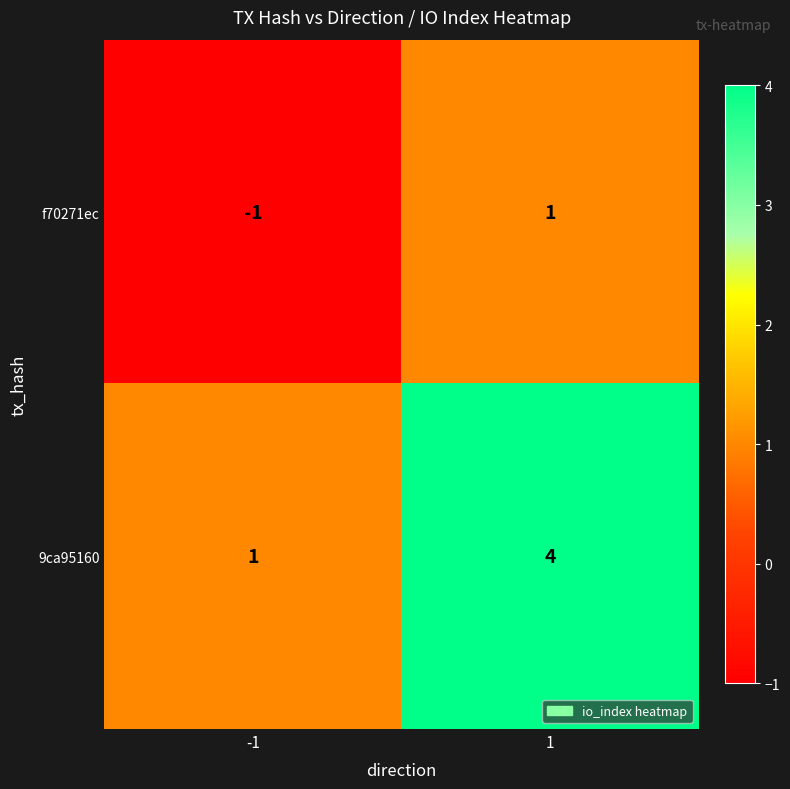

Rank the series by their average value, from highest to lowest.

9ca95160, f70271ec